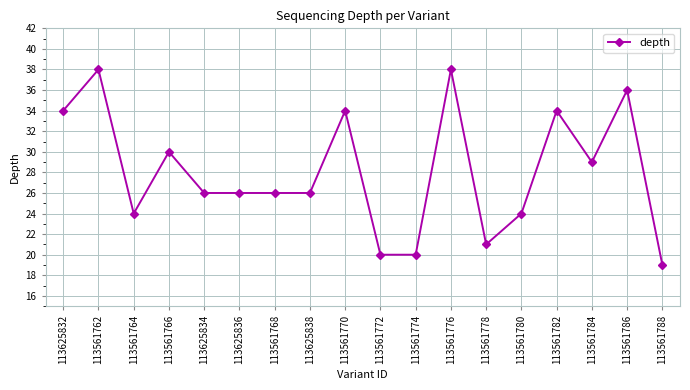

What position from the left is 113625838?

8